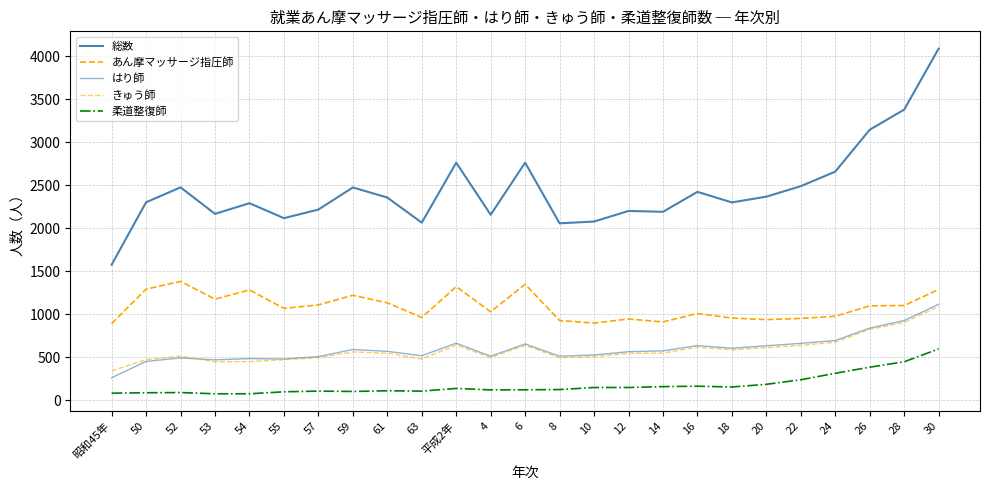

What is the value of the きゅう師 point at the 7th from the left?

495